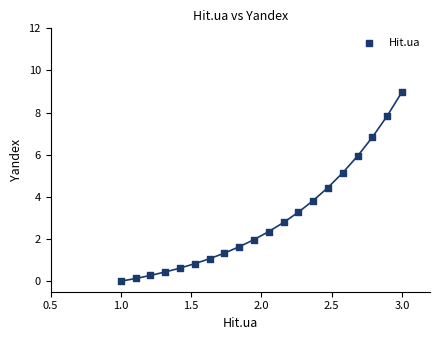

What Y value in the scatter plot is closest to 4?

3.8